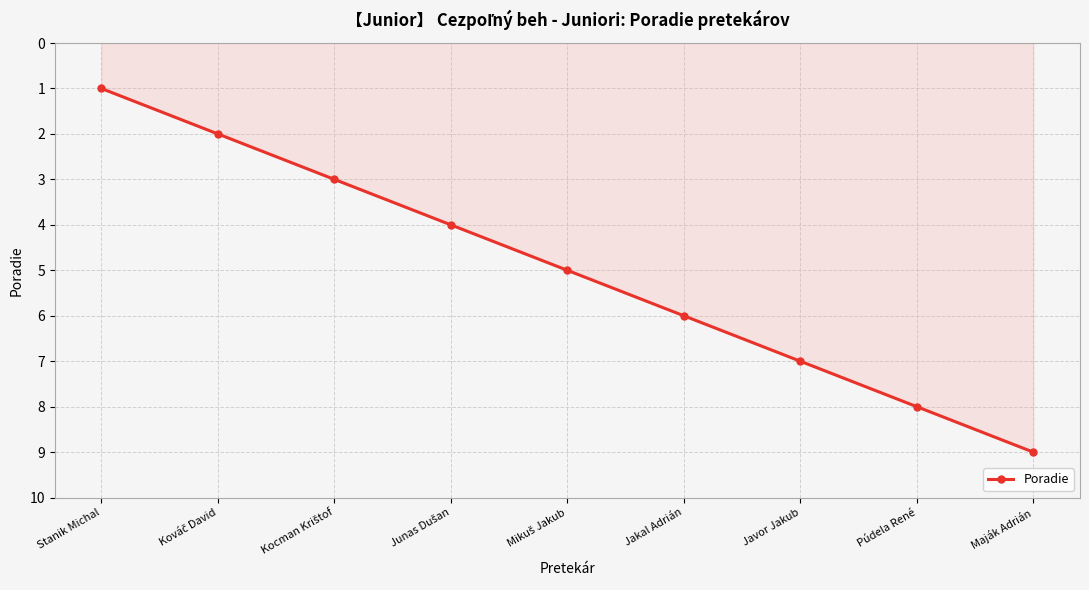

Which category has the highest value across all series?

Maják Adrián